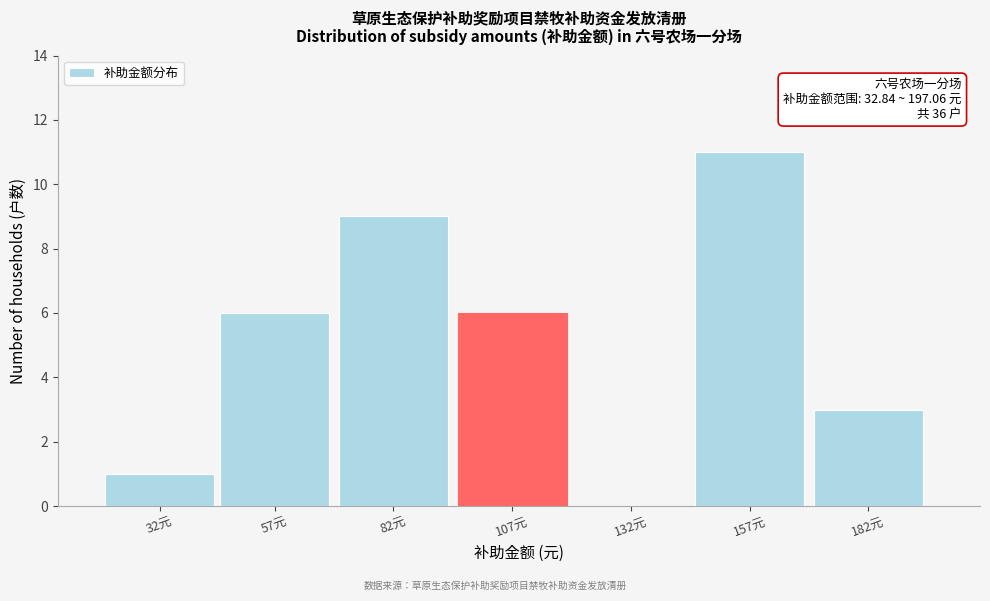

Reading left to right, transcribe all the data shown in this chart.

32元=1	57元=6	82元=9	107元=6	132元=0	157元=11	182元=3